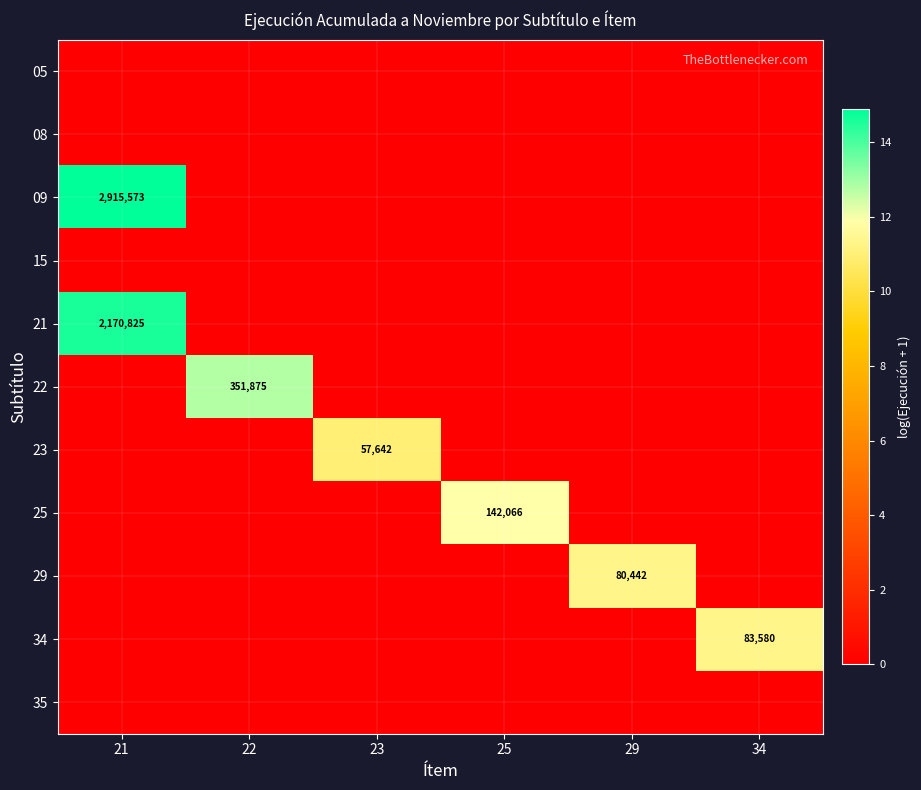

At which category is the sum across all series the highest?

21